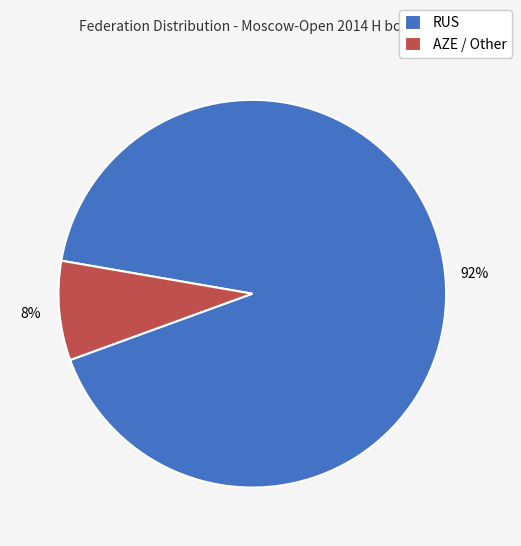

Which slice represents more than half of the pie?

RUS